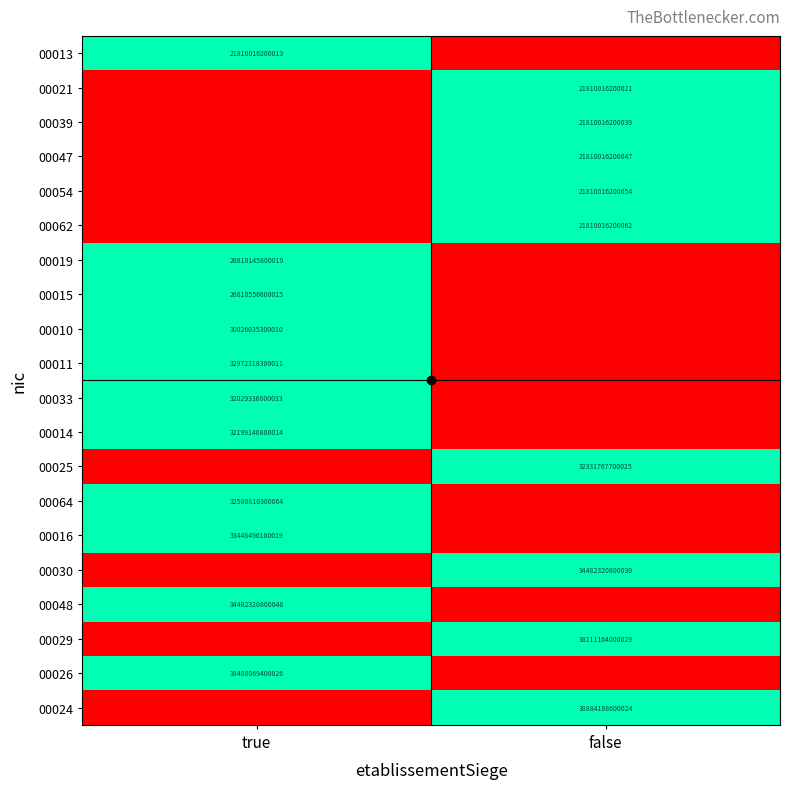

True or false: 00033 has a value of 52804231123285 at true.

False